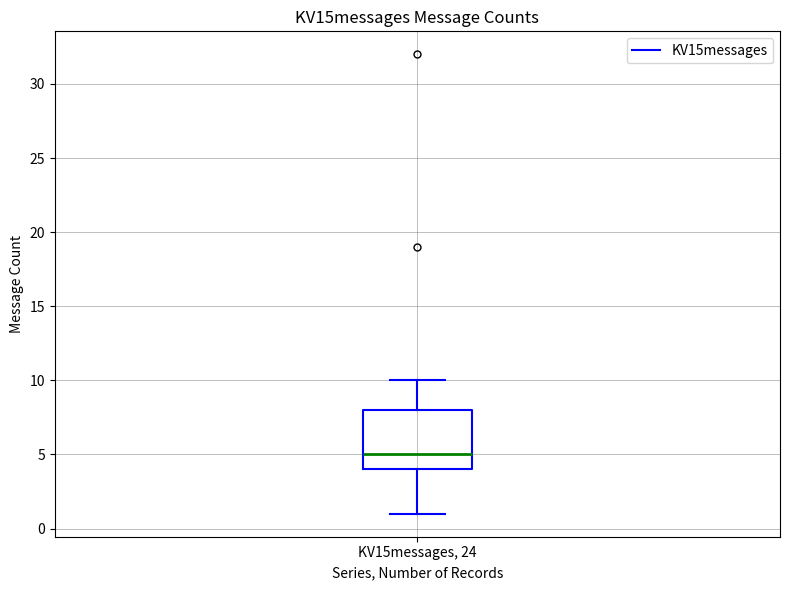

Where does the median line of the box for KV15messages, 24 sit on the y-axis? The values are not printed on the chart, so give them approximately, as read against the axis.

5